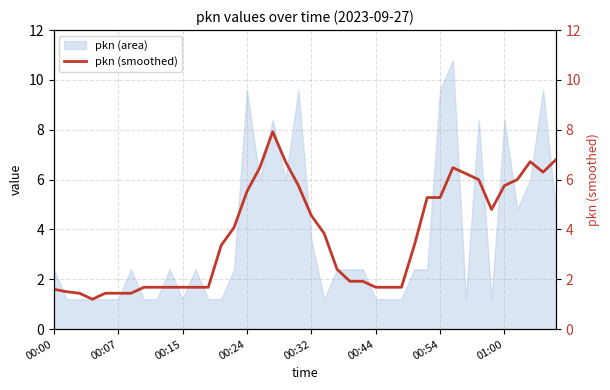

At which label does pkn (area) first exceed 2?

00:00